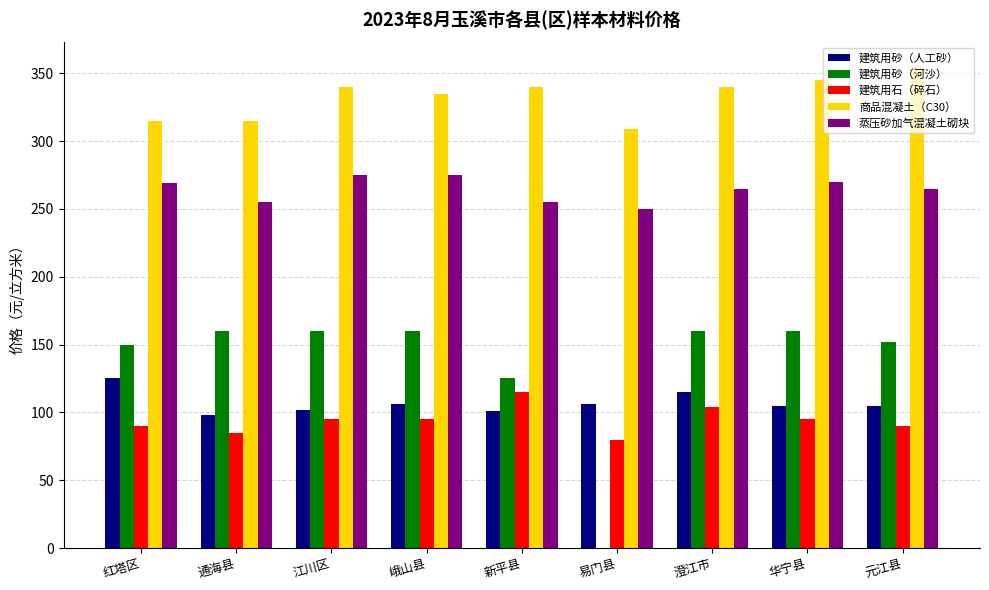

What is the difference between the 建筑用砂（人工砂） values at 峨山县 and 华宁县?

1.0